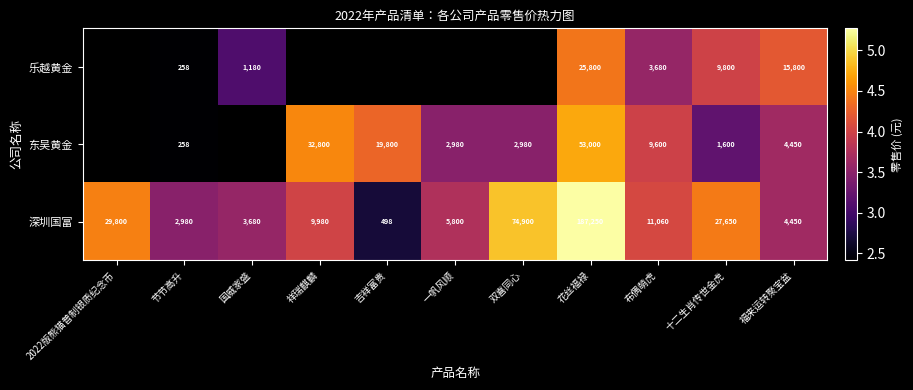

Where is 深圳国富 nearest to the value 93874?

双喜同心